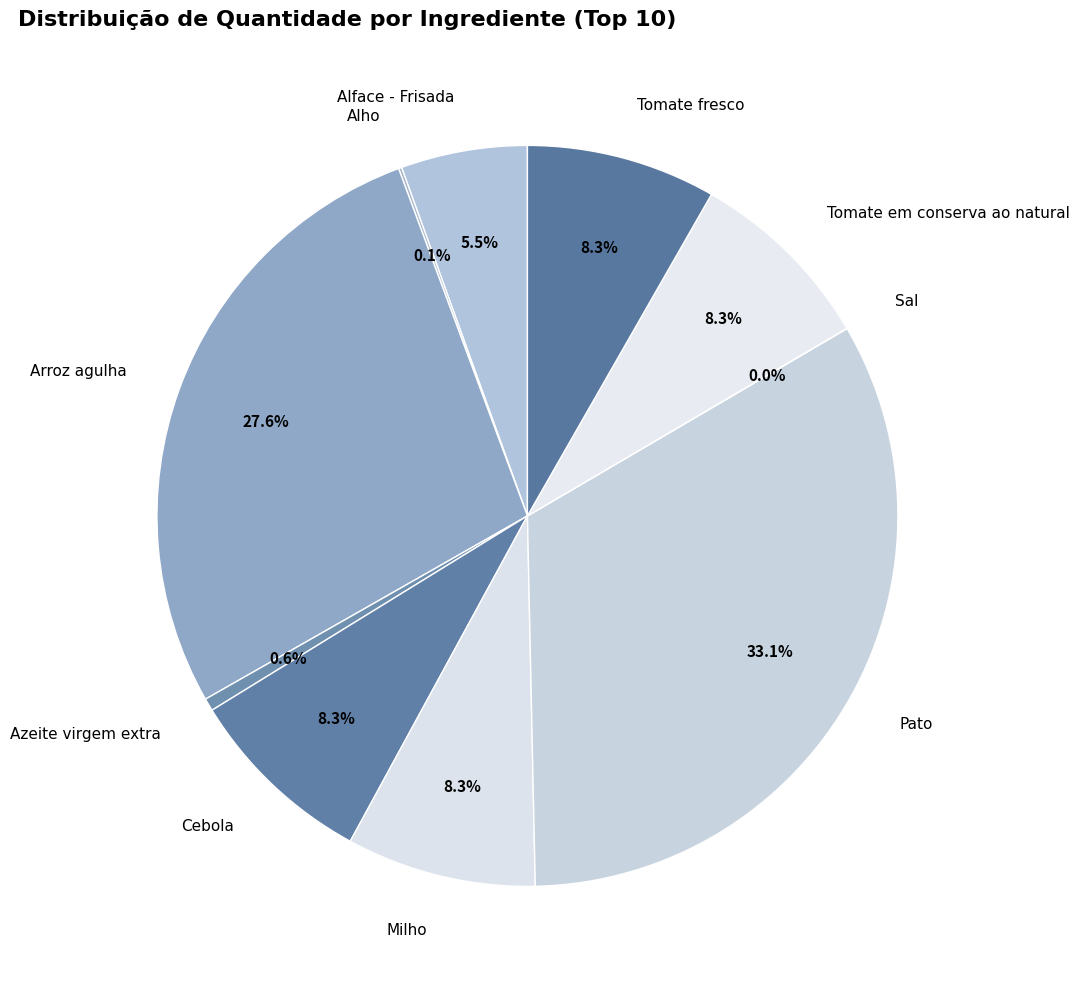

Is it true that Arroz agulha is 28% of the pie?

True